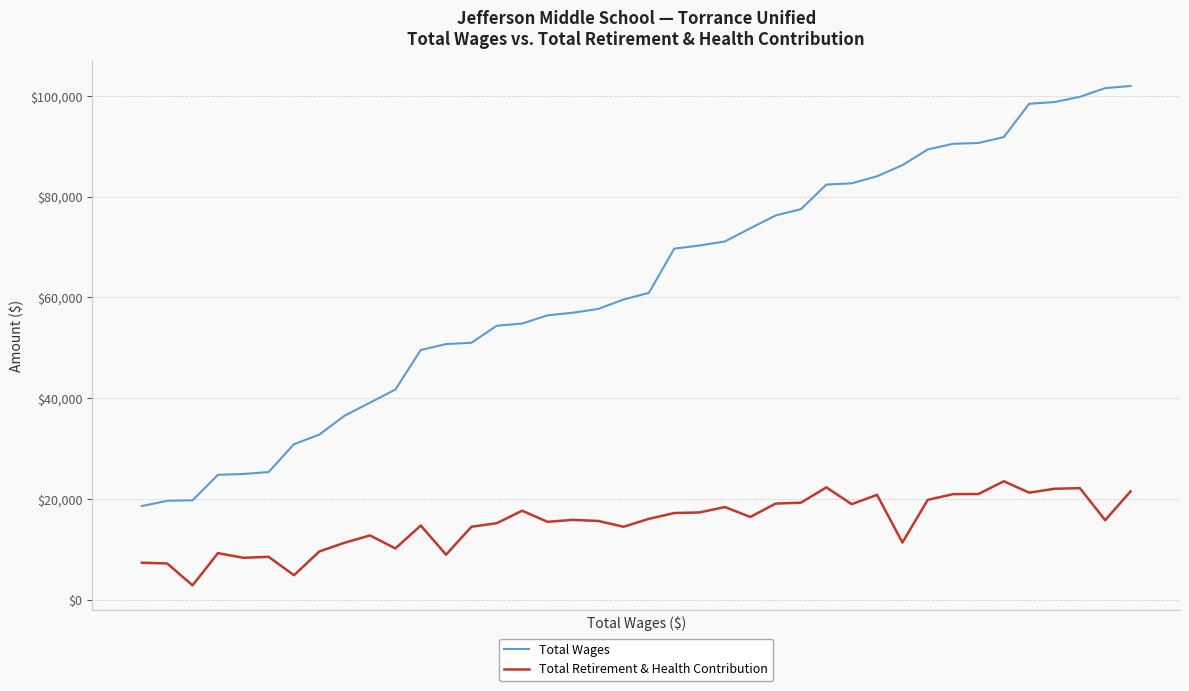

List the series in order of their peak value, highest first.

Total Wages, Total Retirement & Health Contribution